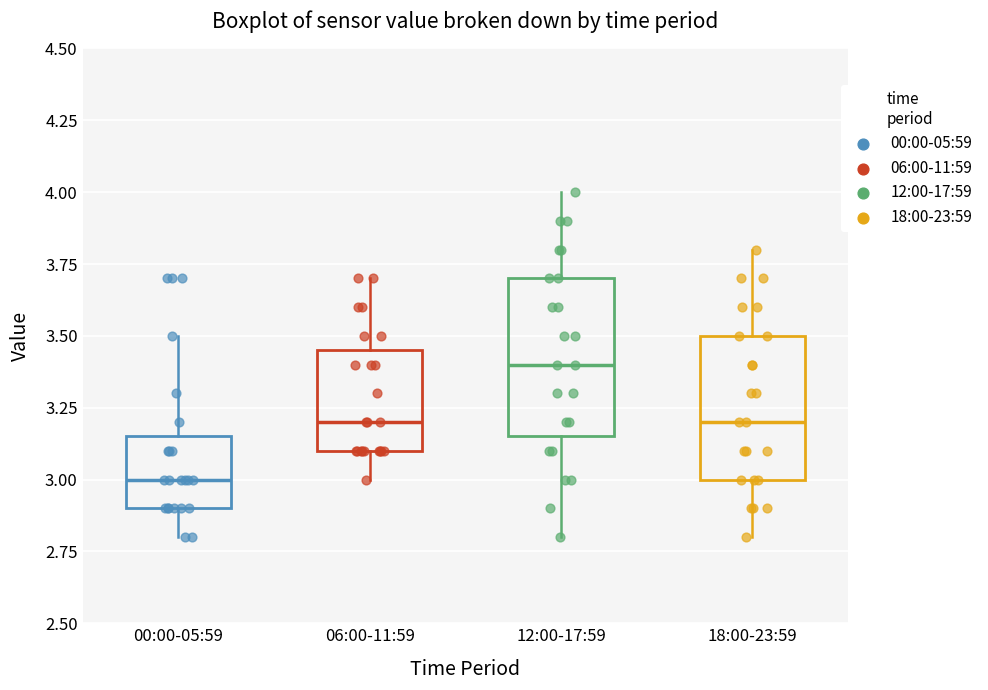

Reading left to right, transcribe this box plot: for each box, give where its median line is, the range the box spans, and where its two whiskers end, as read against the y-axis. The values are not printed on the chart, so give them approximately, as read against the axis.

00:00-05:59: median 3.00, box 2.90 to 3.15, whiskers 2.80 to 3.50
06:00-11:59: median 3.20, box 3.10 to 3.45, whiskers 3.00 to 3.70
12:00-17:59: median 3.40, box 3.15 to 3.70, whiskers 2.80 to 4.00
18:00-23:59: median 3.20, box 3.00 to 3.50, whiskers 2.80 to 3.80